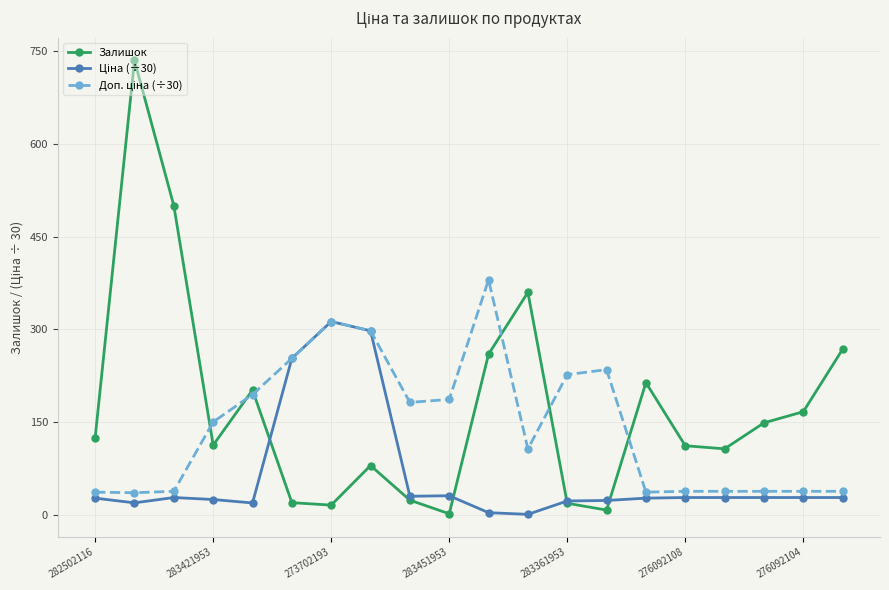

How many data points does each series have?

20